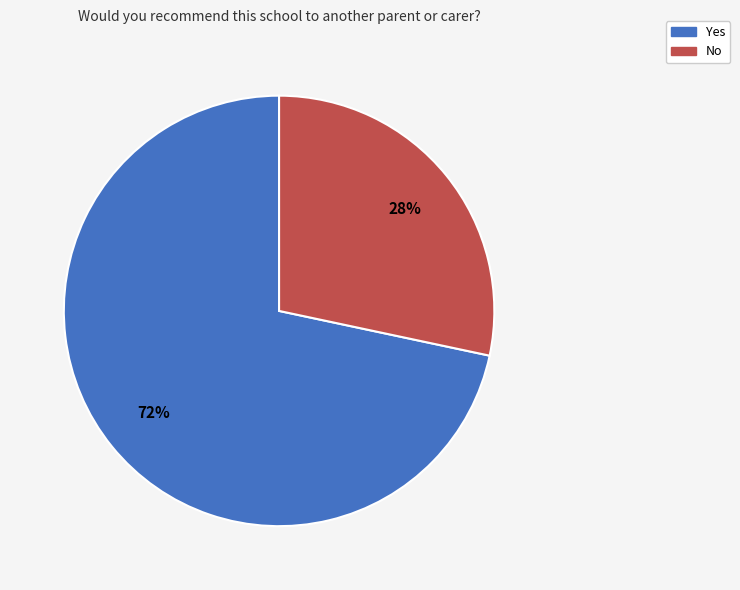

What is the smallest slice in the pie chart?

No